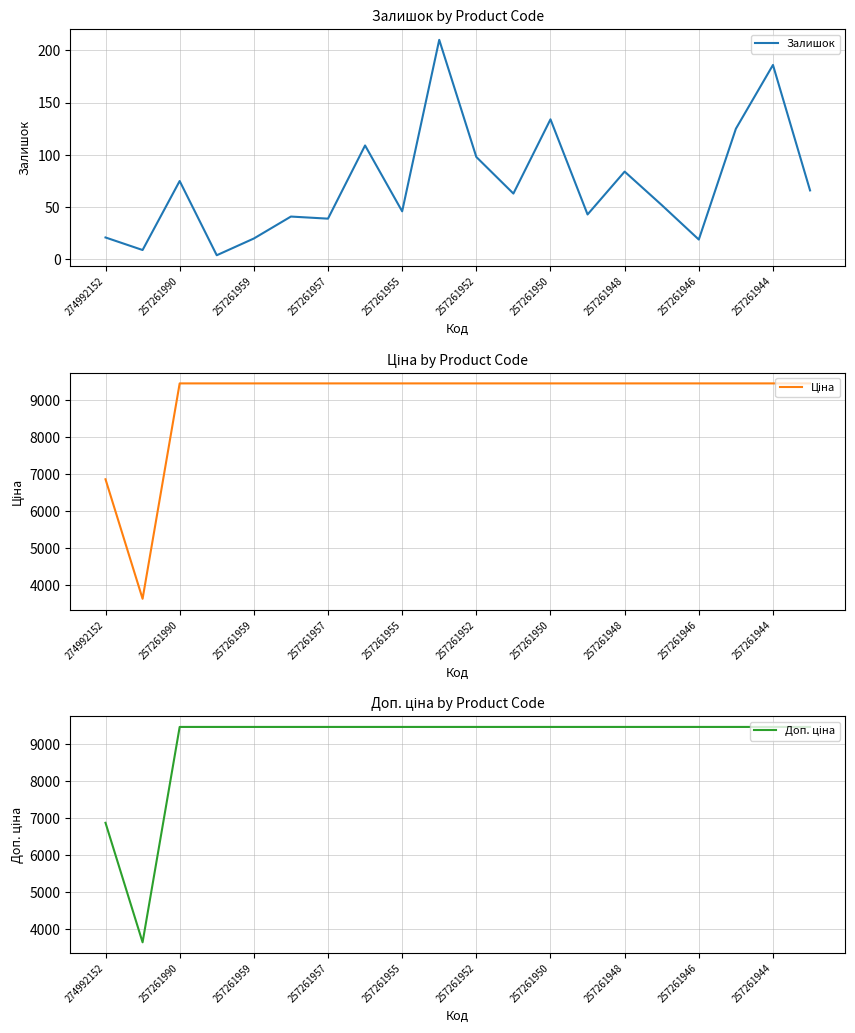

The value of Залишок at 257261944 is 55. True or false?

False